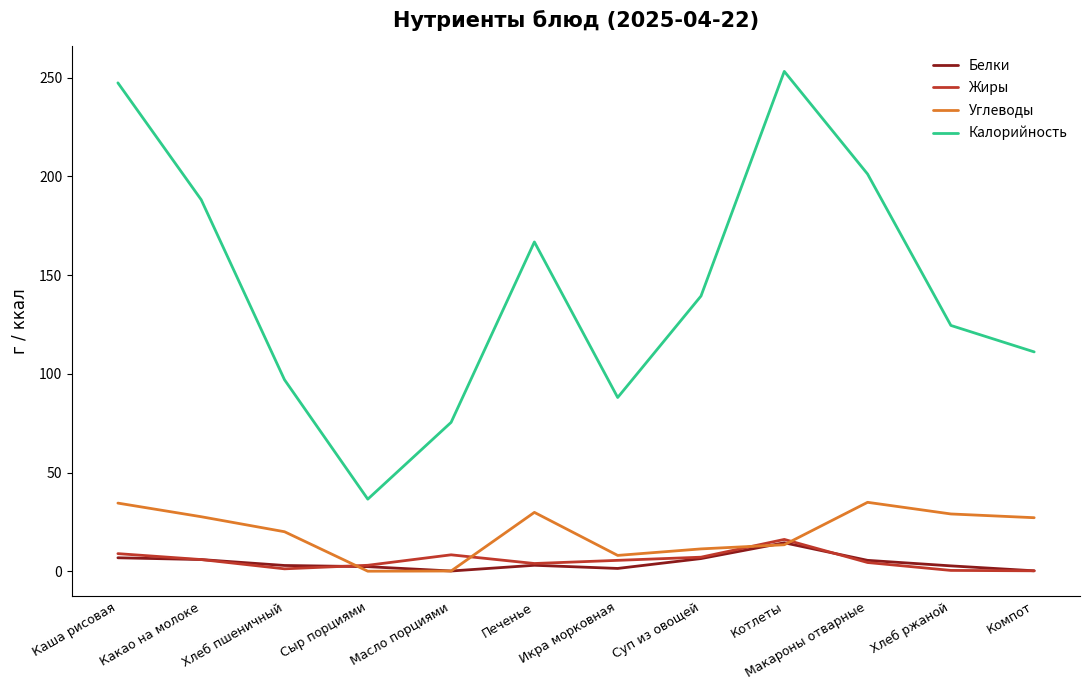

Does the chart display data point markers on the line(s)?

No